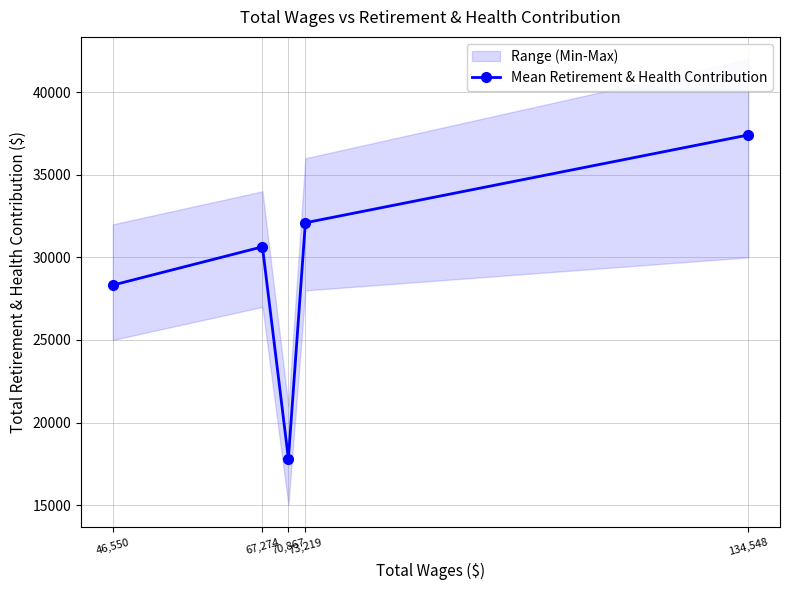

What is the lowest value of the Mean Retirement & Health Contribution series?

17807